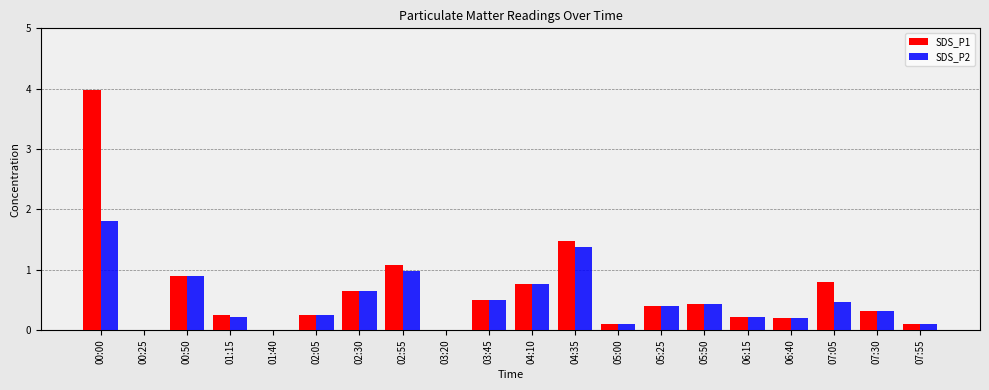

How many categories are shown in the chart?

20